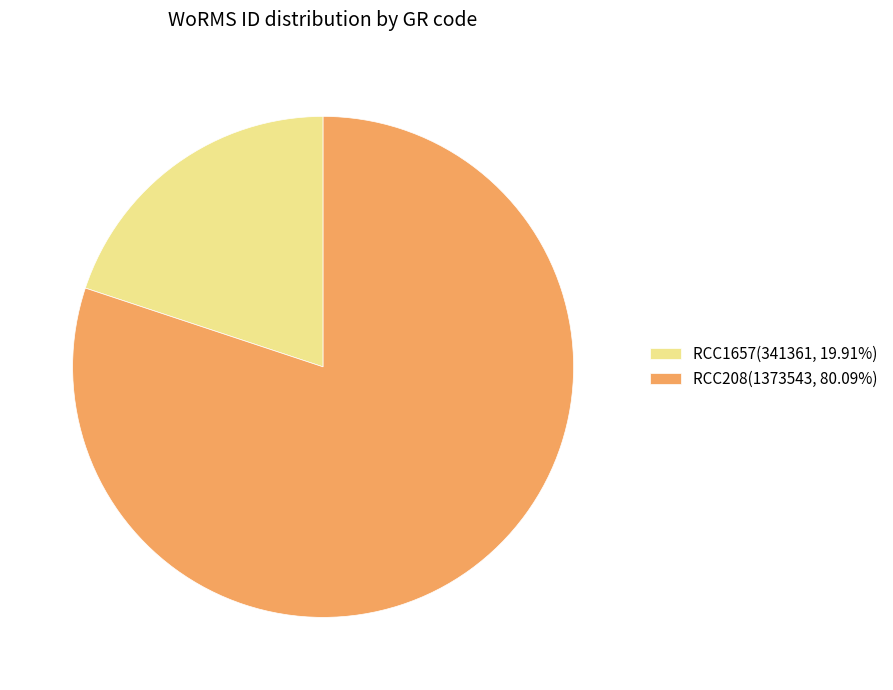

True or false: RCC1657 accounts for 20% of the total.

True